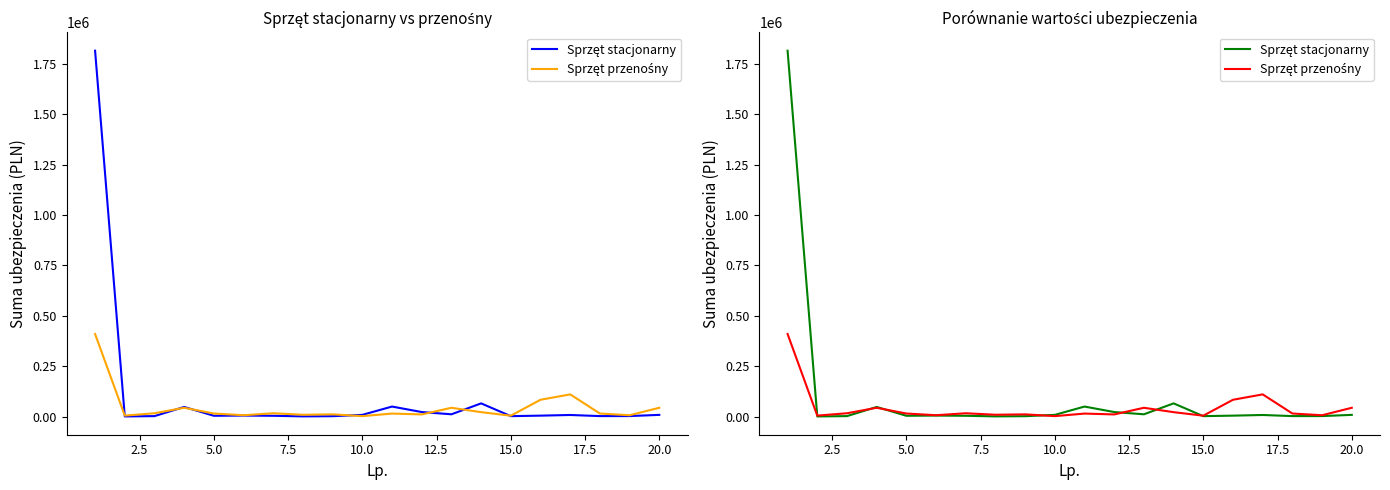

Which series has the widest spread of values?

Sprzęt stacjonarny